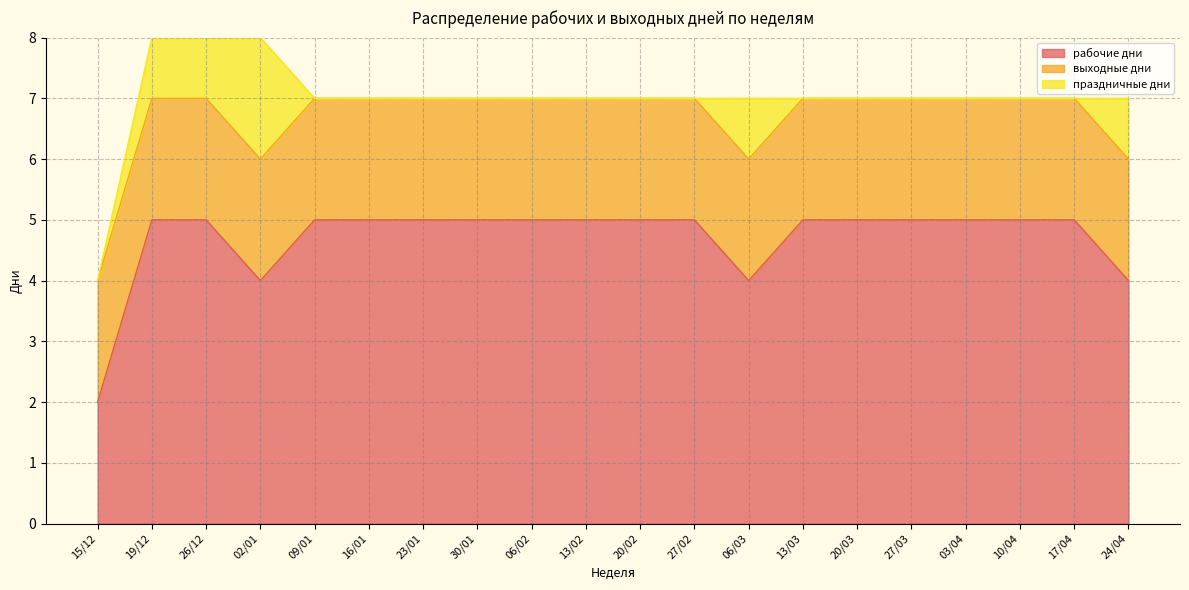

What is the label of the 14th point from the left?

13/03